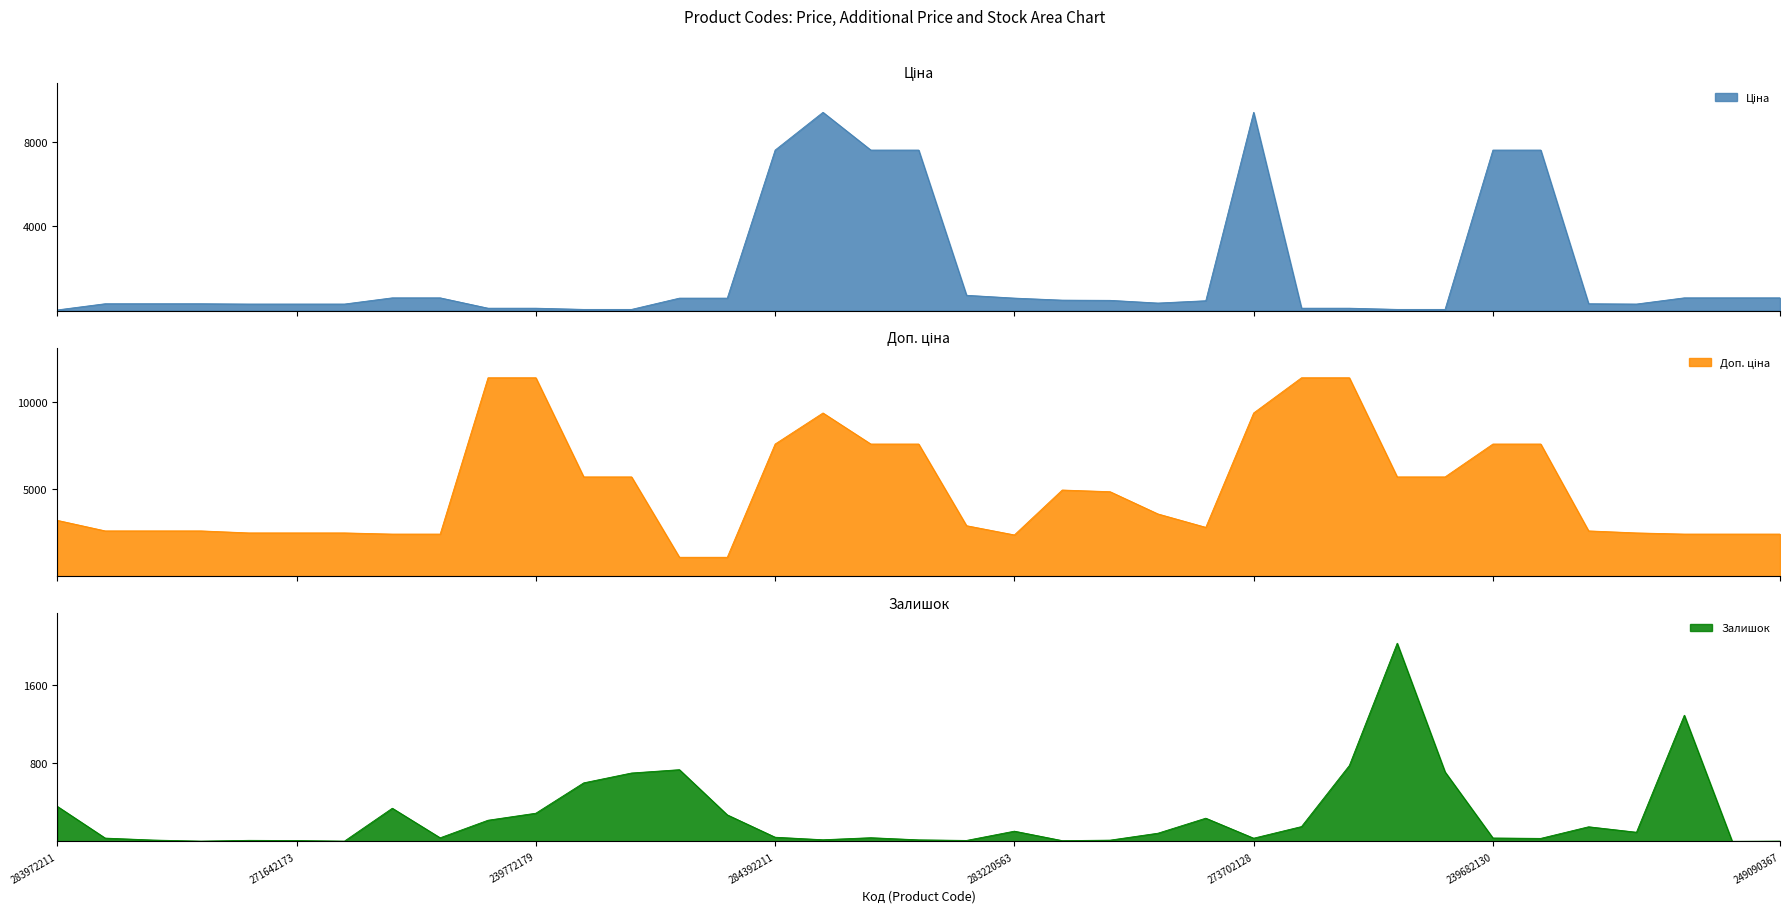

Is it true that Ціна equals 13898.5 at 273702193?

False